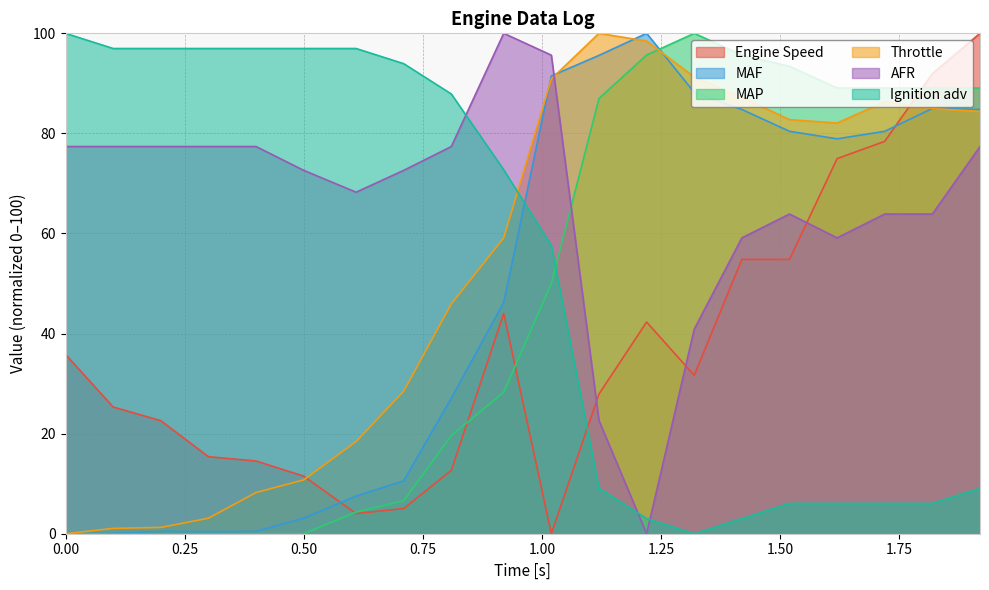

What is the highest value of the MAF series?

100.0